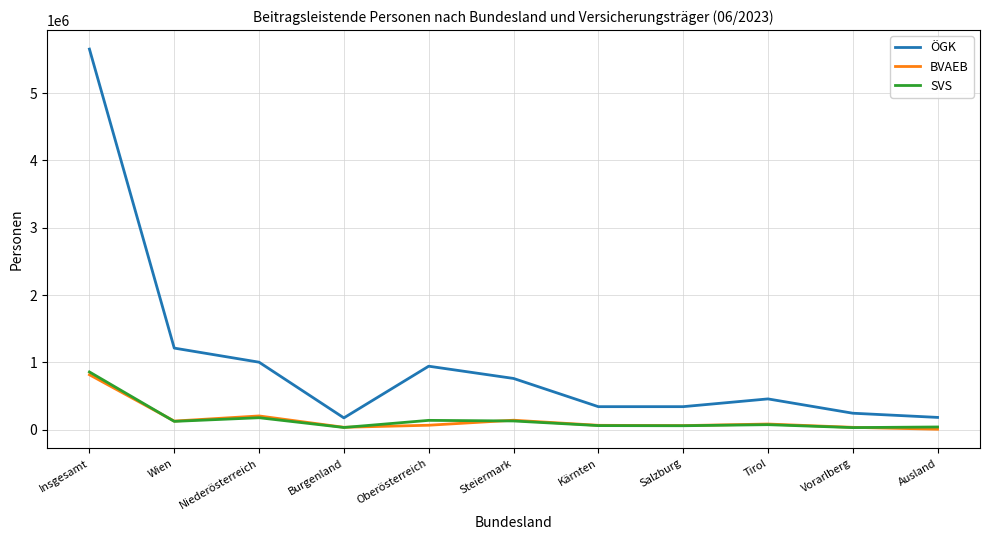

Which series changed the most between Steiermark and Salzburg?

ÖGK